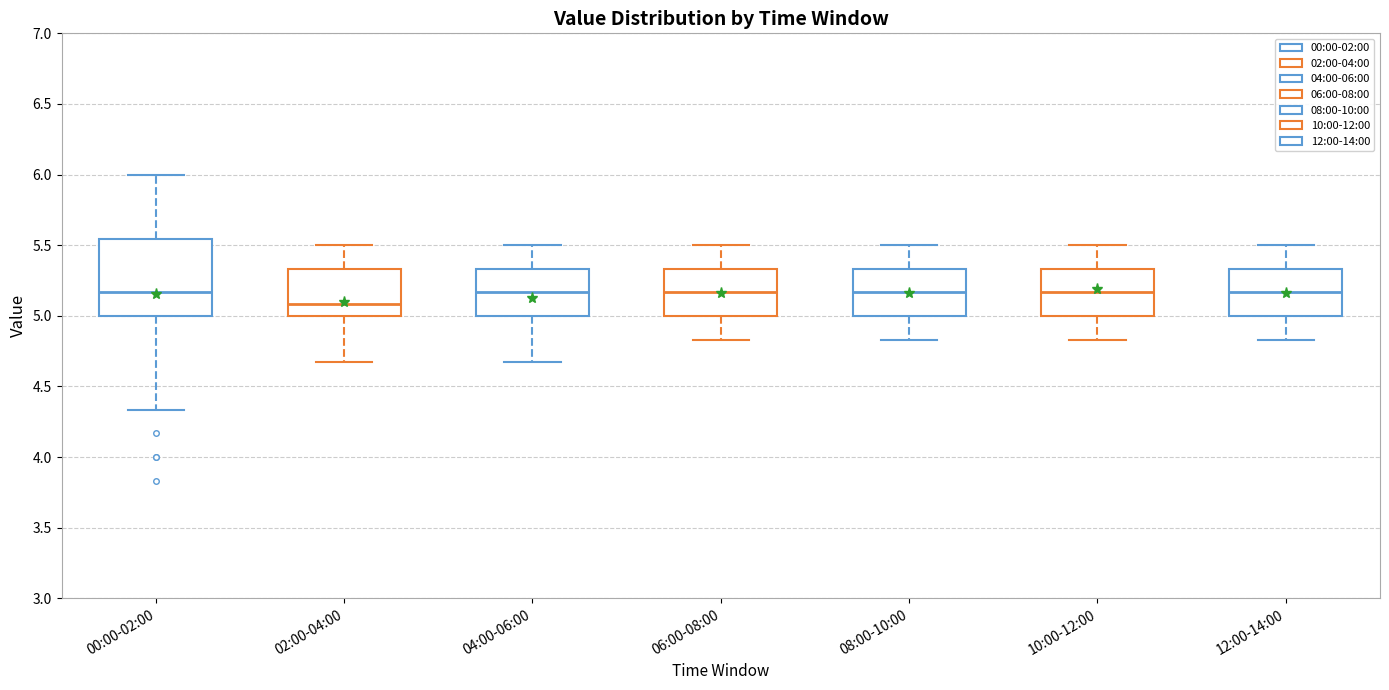

Reading left to right, read every box against the y-axis: the position of its median line, the range the box covers, and the ends of its whiskers. The values are not printed on the chart, so give them approximately, as read against the axis.

00:00-02:00: median 5.15, box 5.00 to 5.55, whiskers 4.35 to 6.00
02:00-04:00: median 5.10, box 5.00 to 5.35, whiskers 4.65 to 5.50
04:00-06:00: median 5.15, box 5.00 to 5.35, whiskers 4.65 to 5.50
06:00-08:00: median 5.15, box 5.00 to 5.35, whiskers 4.85 to 5.50
08:00-10:00: median 5.15, box 5.00 to 5.35, whiskers 4.85 to 5.50
10:00-12:00: median 5.15, box 5.00 to 5.35, whiskers 4.85 to 5.50
12:00-14:00: median 5.15, box 5.00 to 5.35, whiskers 4.85 to 5.50